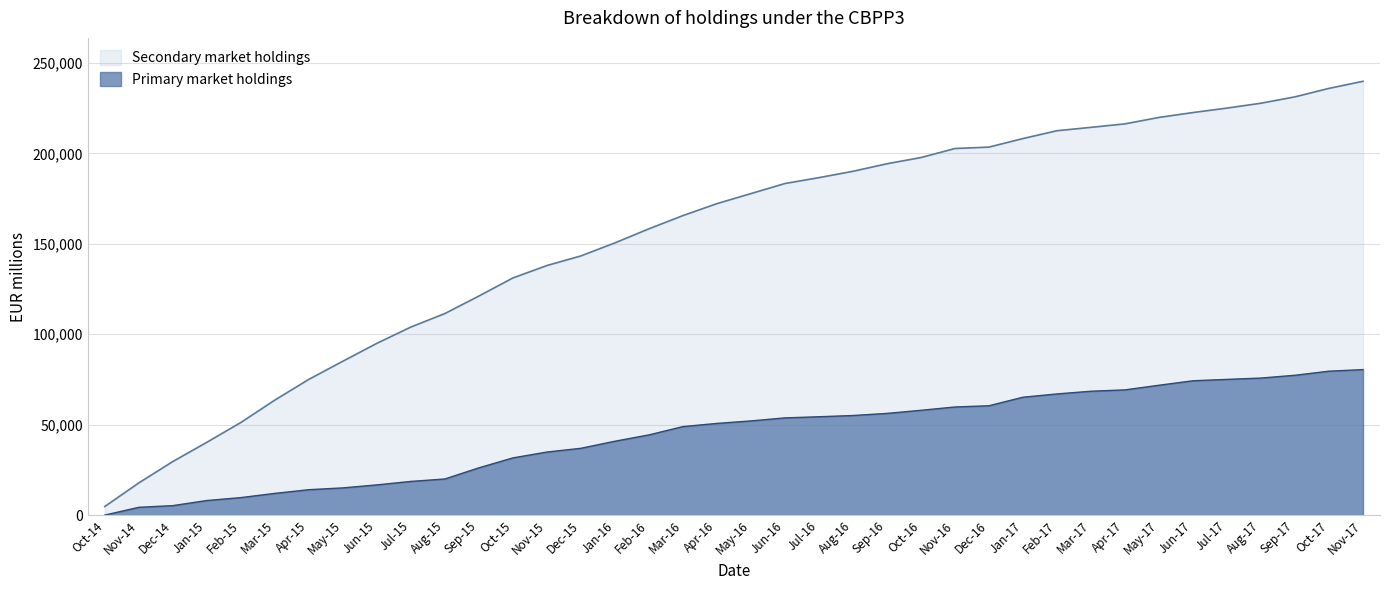

What is the sum of the Primary market holdings values at Dec-16 and Nov-14?

64788